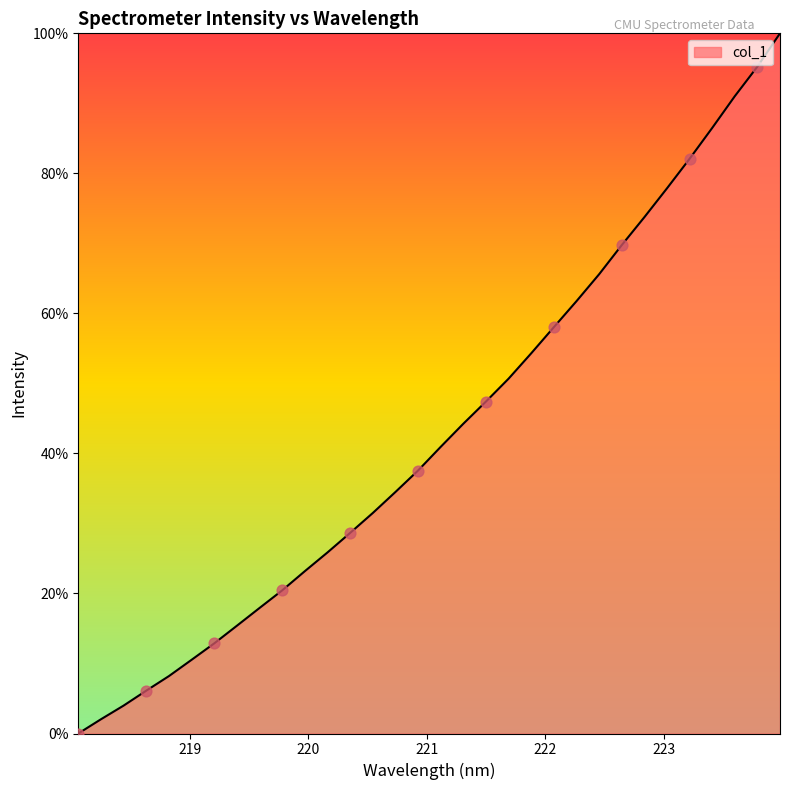

What is the maximum value shown in the chart?

100.0